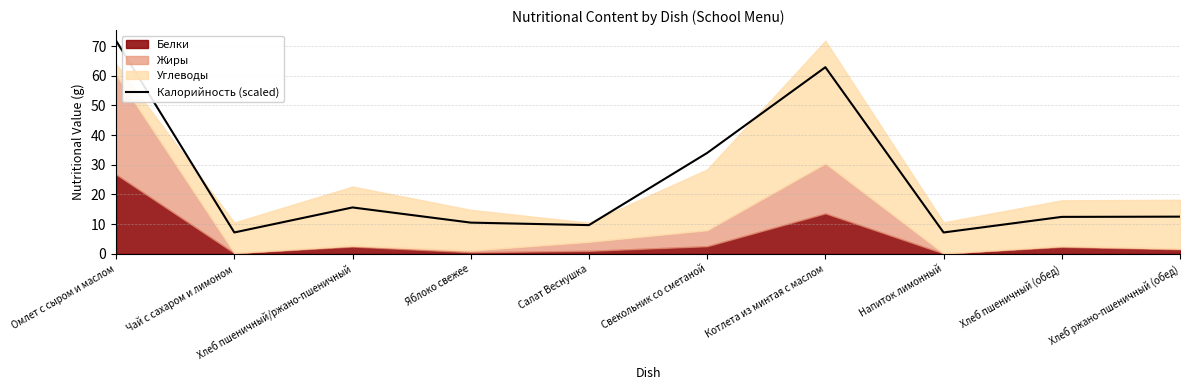

True or false: the data shows 3.7 at Салат Веснушка.

False